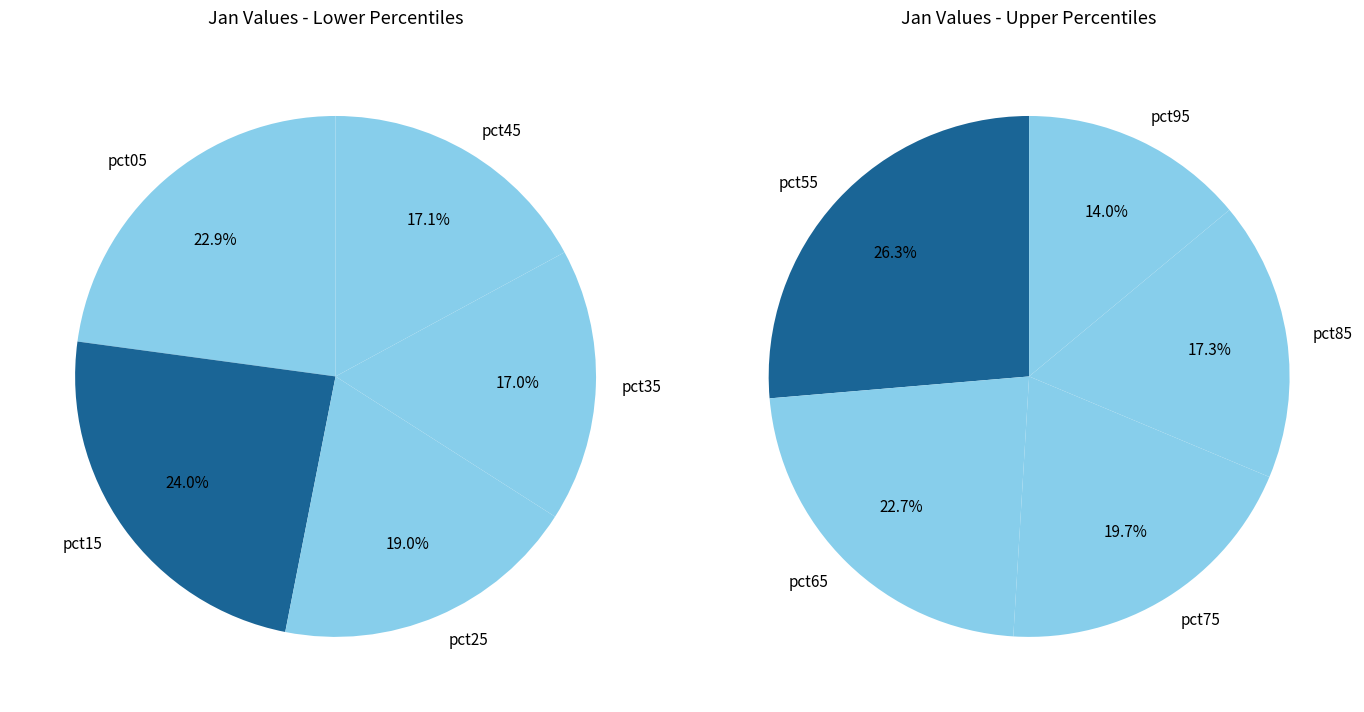

Which category has the smallest portion of the pie?

pct95